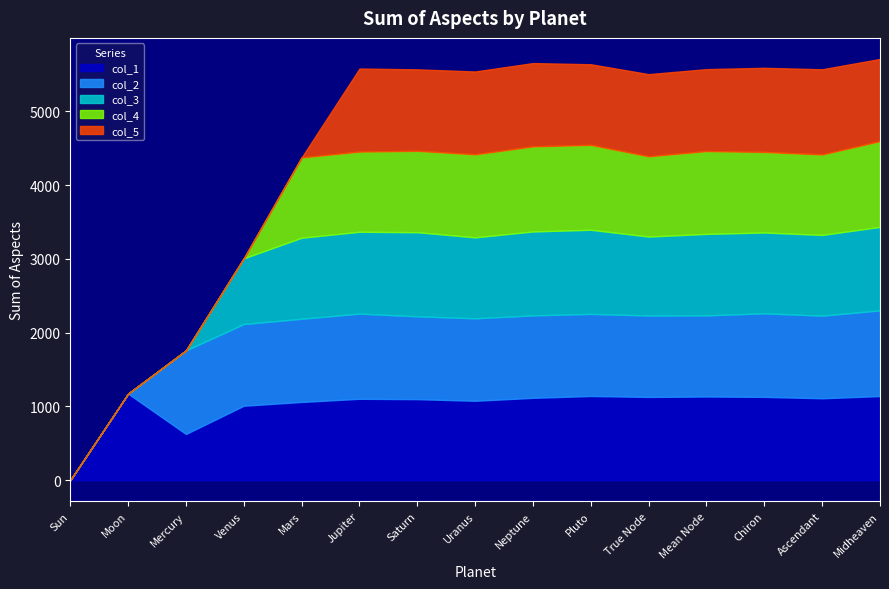

What is the sum of the col_2 values at Midheaven and Moon?

1162